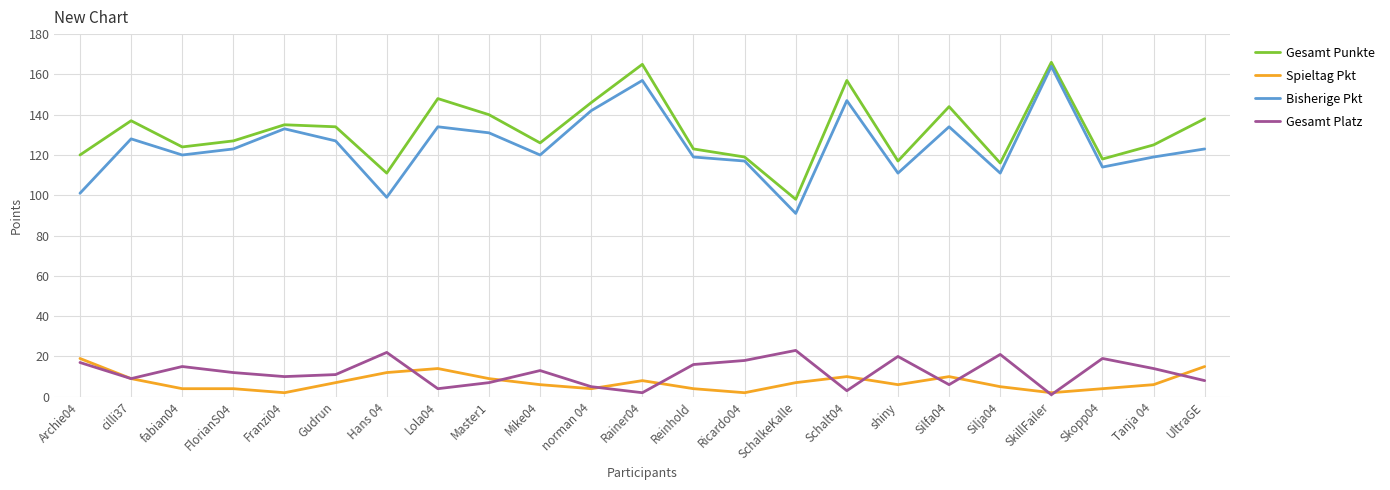

Reading left to right, extract all data points from this chart.

Gesamt Punkte: 120	137	124	127	135	134	111	148	140	126	146	165	123	119	98	157	117	144	116	166	118	125	138
Spieltag Pkt: 19	9	4	4	2	7	12	14	9	6	4	8	4	2	7	10	6	10	5	2	4	6	15
Bisherige Pkt: 101	128	120	123	133	127	99	134	131	120	142	157	119	117	91	147	111	134	111	164	114	119	123
Gesamt Platz: 17	9	15	12	10	11	22	4	7	13	5	2	16	18	23	3	20	6	21	1	19	14	8